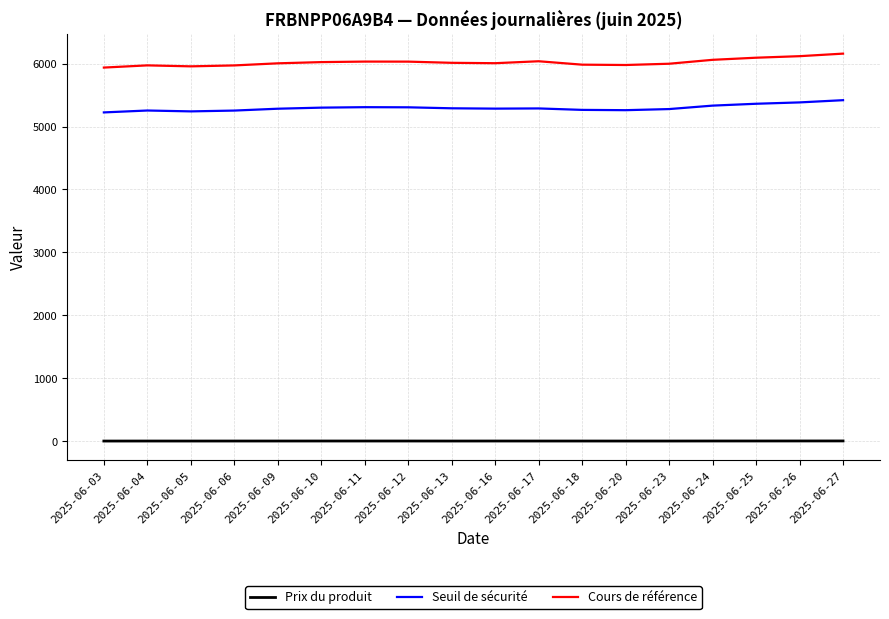

What is the lowest value of the Seuil de sécurité series?

5223.7